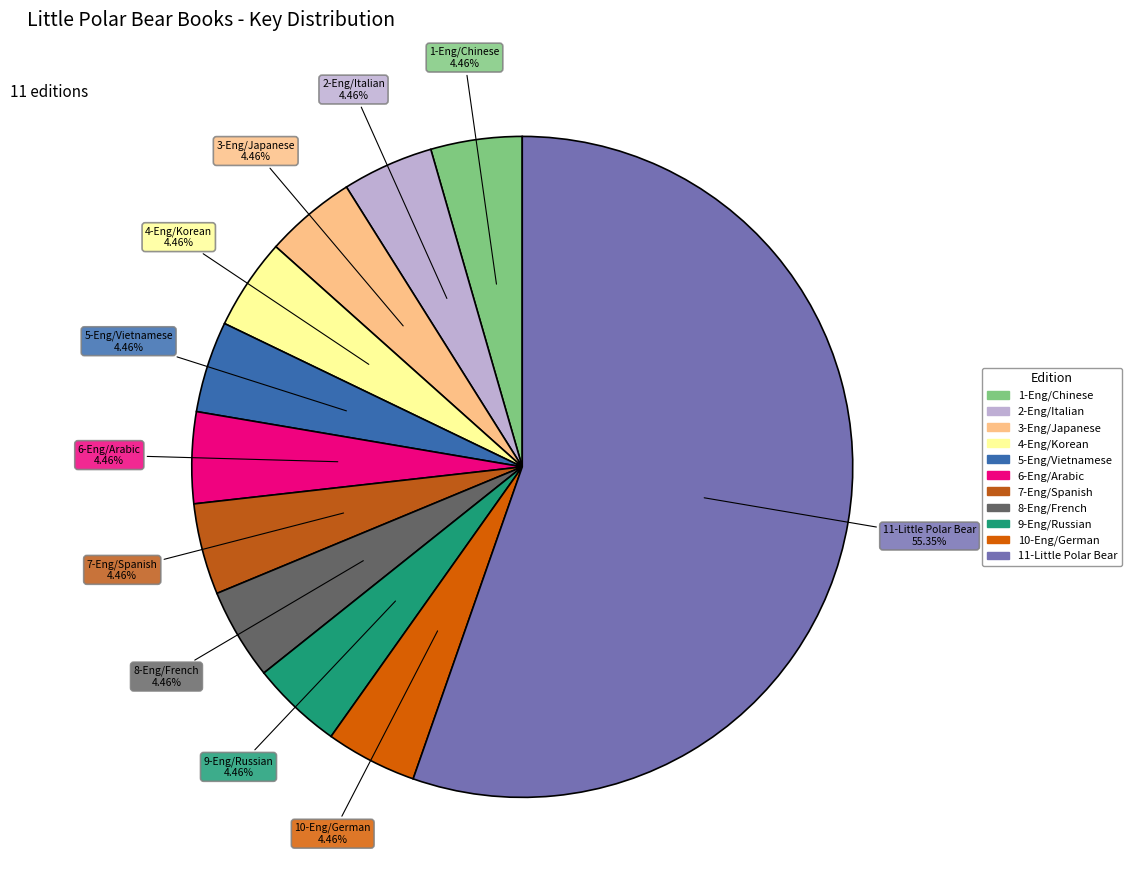

Does 9-Eng/Russian represent more than half of the total?

No